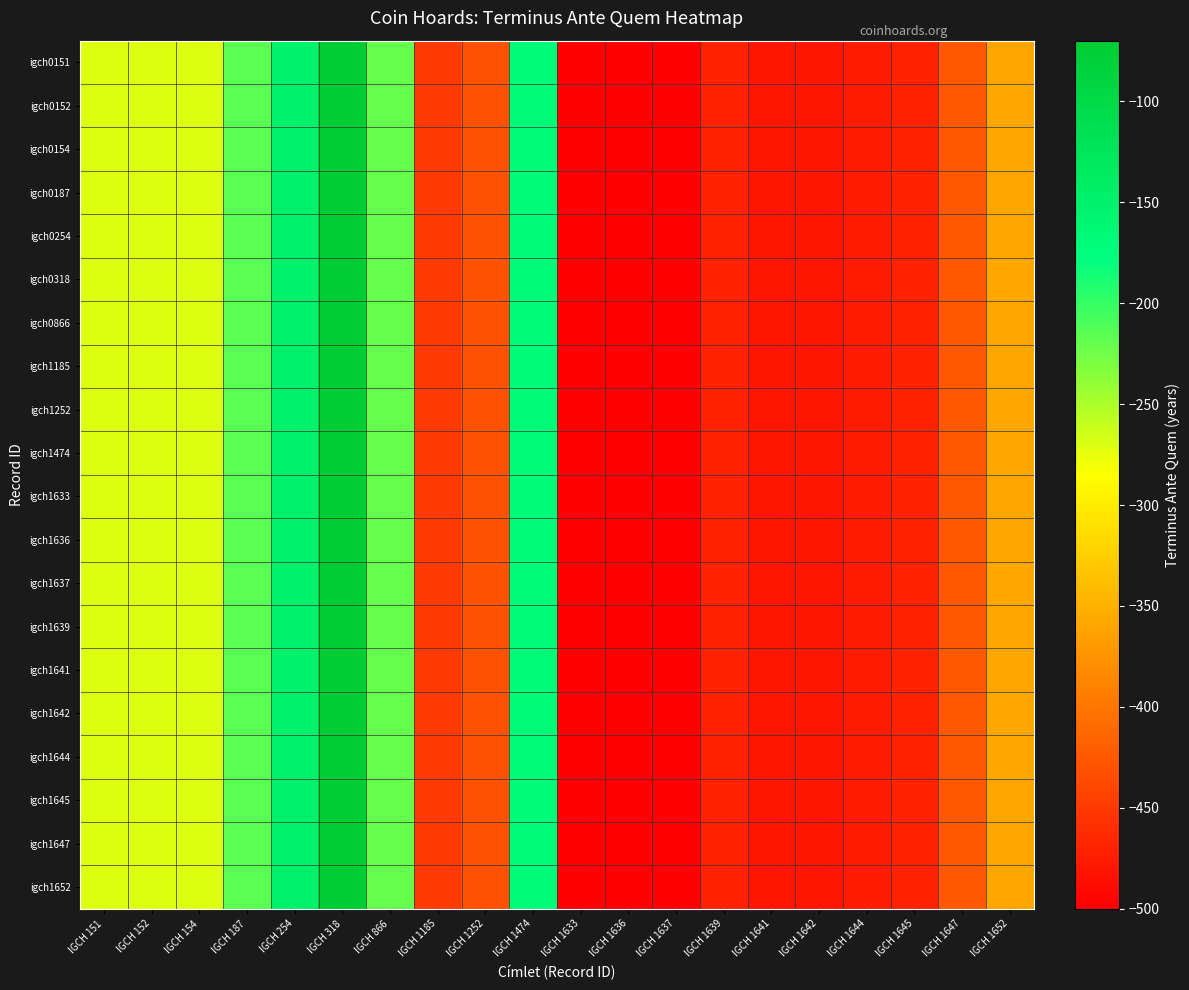

Which has a higher value, IGCH 1185 or IGCH 318?

IGCH 318